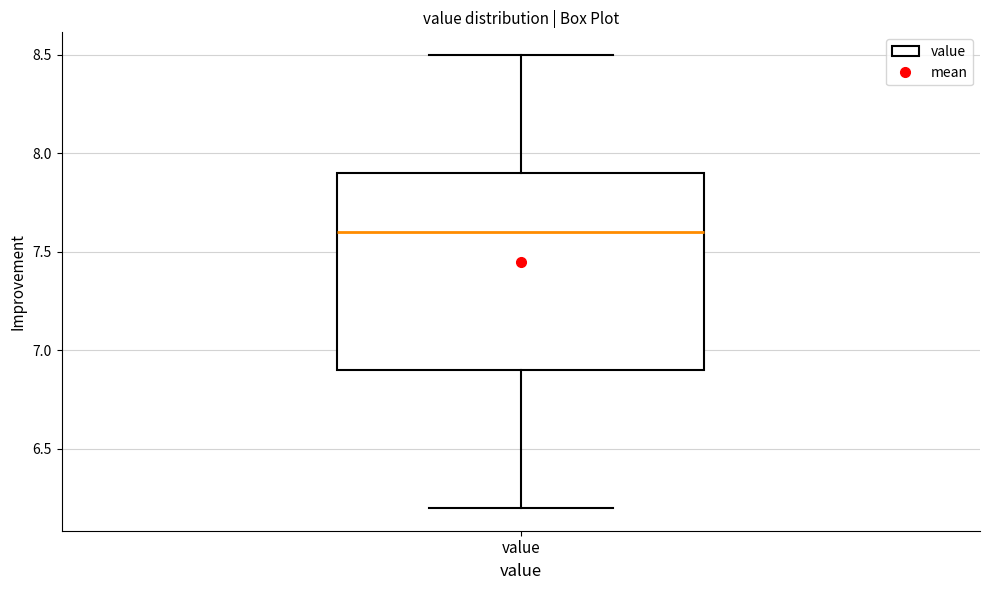

Transcribe this box plot: give where the median line is, the range the box spans, and where the two whiskers end, as read against the y-axis. The values are not printed on the chart, so give them approximately, as read against the axis.

median 7.6, box 6.9 to 7.9, whiskers 6.2 to 8.5